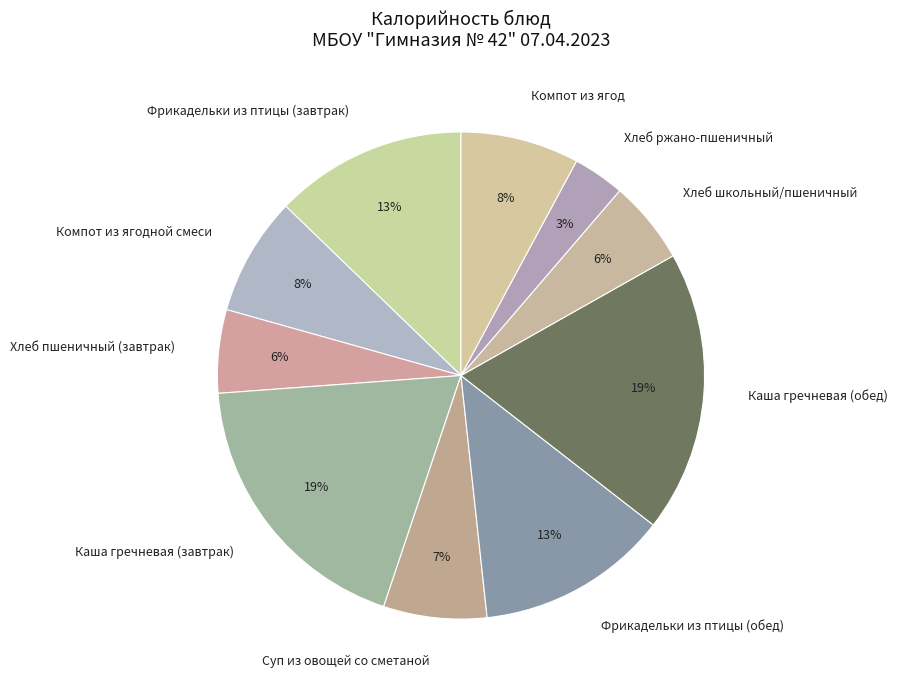

True or false: Компот из ягод accounts for 8% of the total.

True